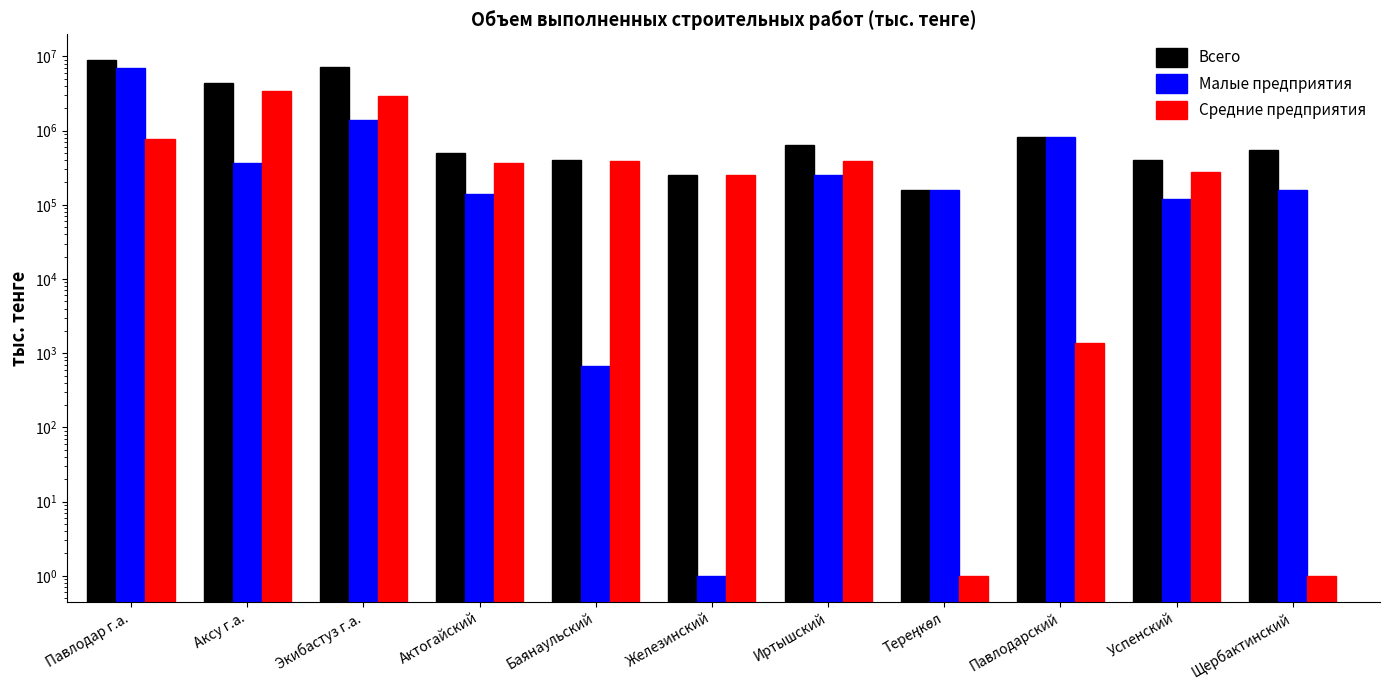

Which series changed the most between Актогайский and Иртышский?

Всего